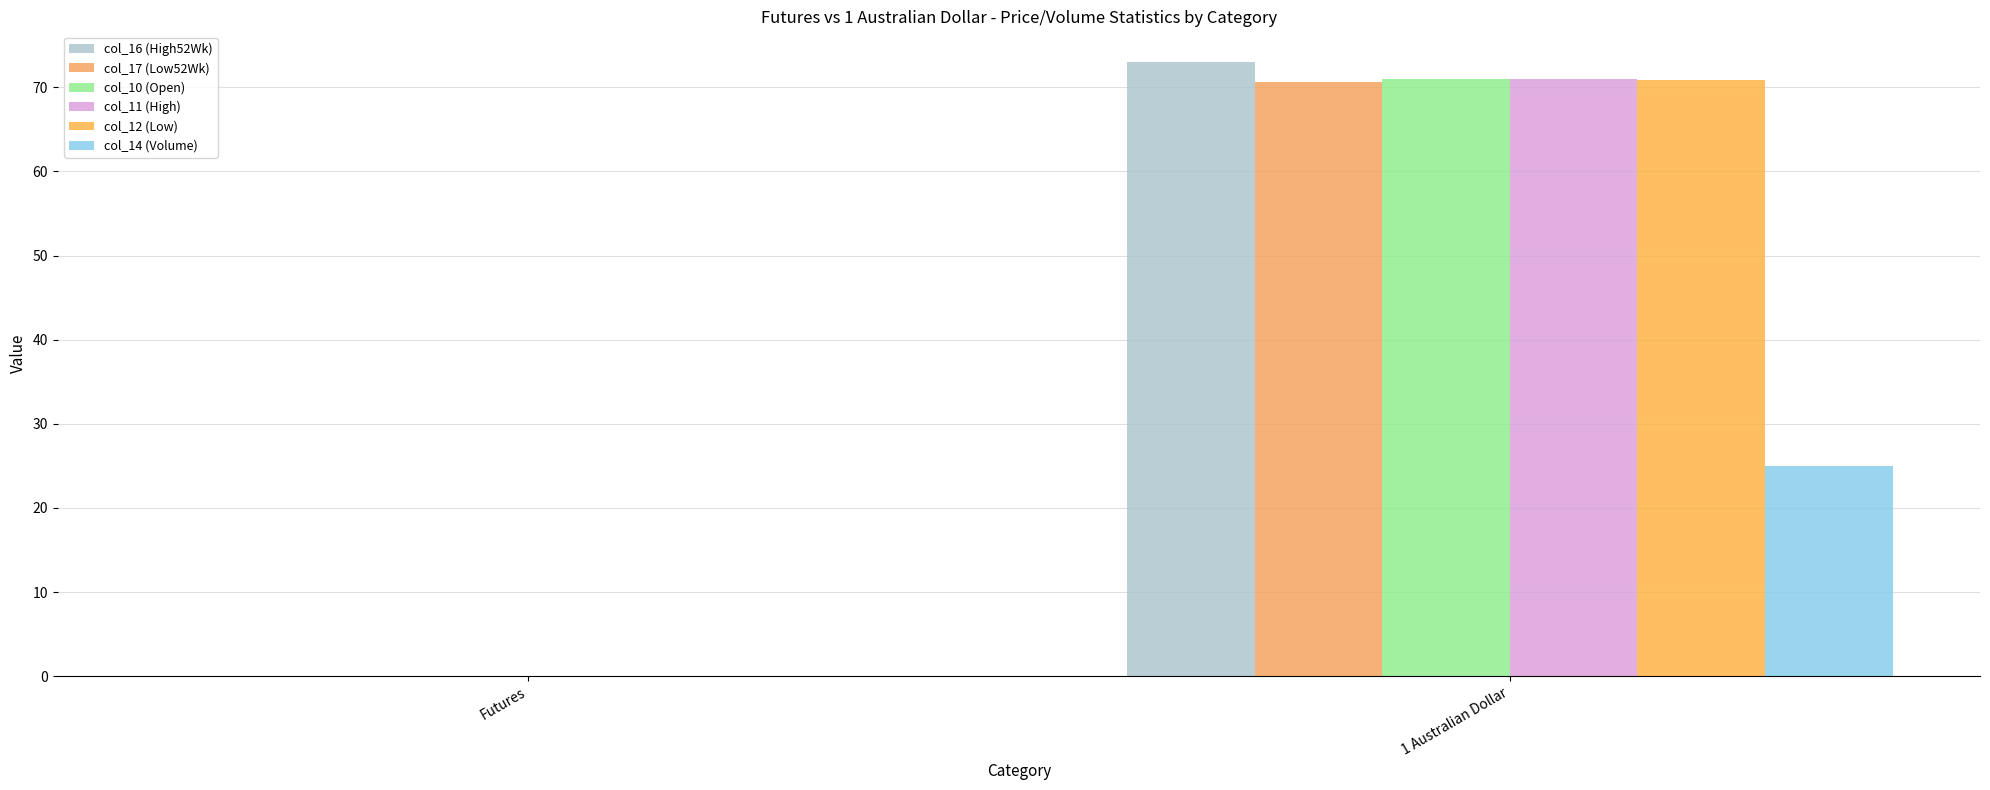

How many positive values does the col_11 (High) series have?

1